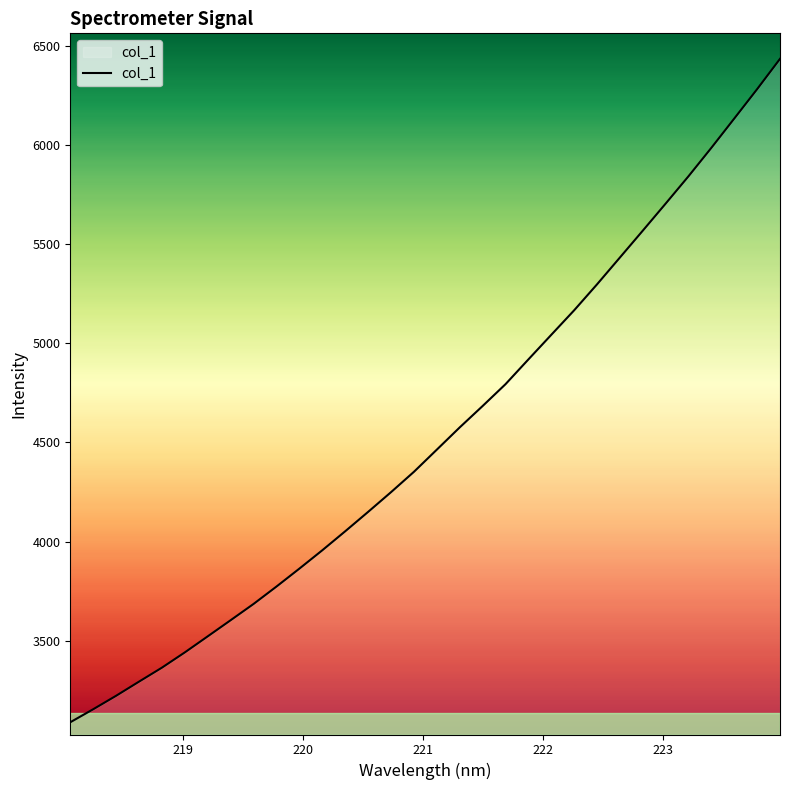

What is the difference between the maximum and minimum values?

3346.3